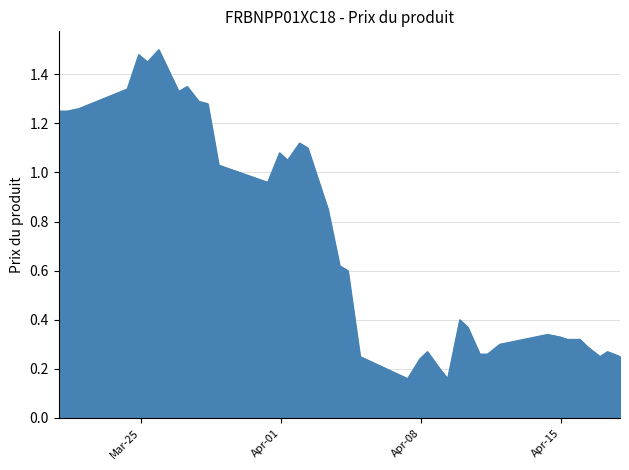

What is the maximum value shown in the chart?

1.5